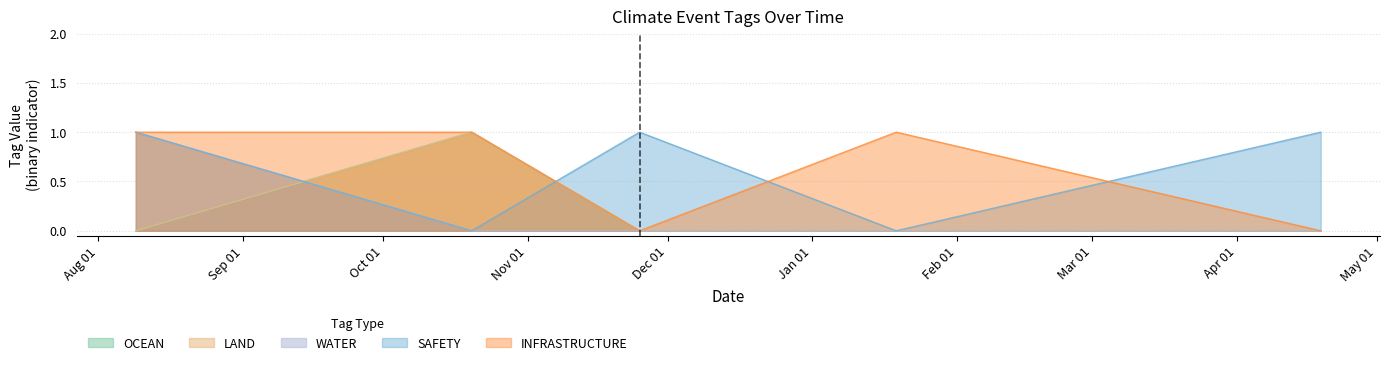

True or false: LAND and OCEAN cross at least once.

False